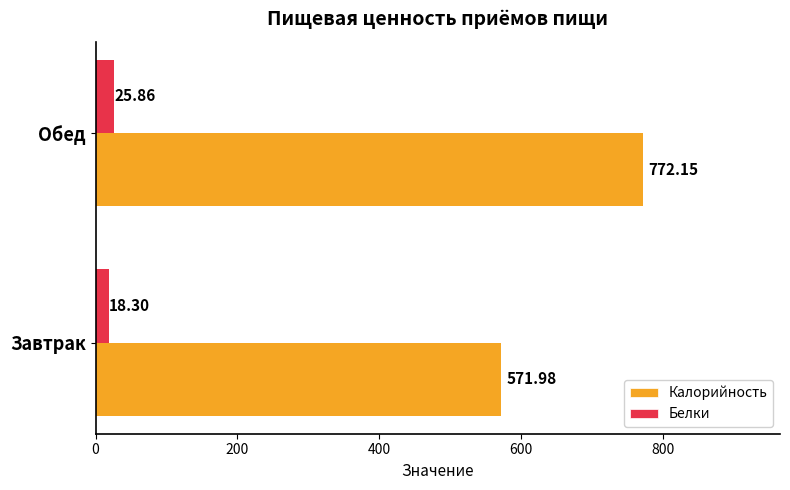

List the series in order of their overall mean, lowest first.

Белки, Калорийность